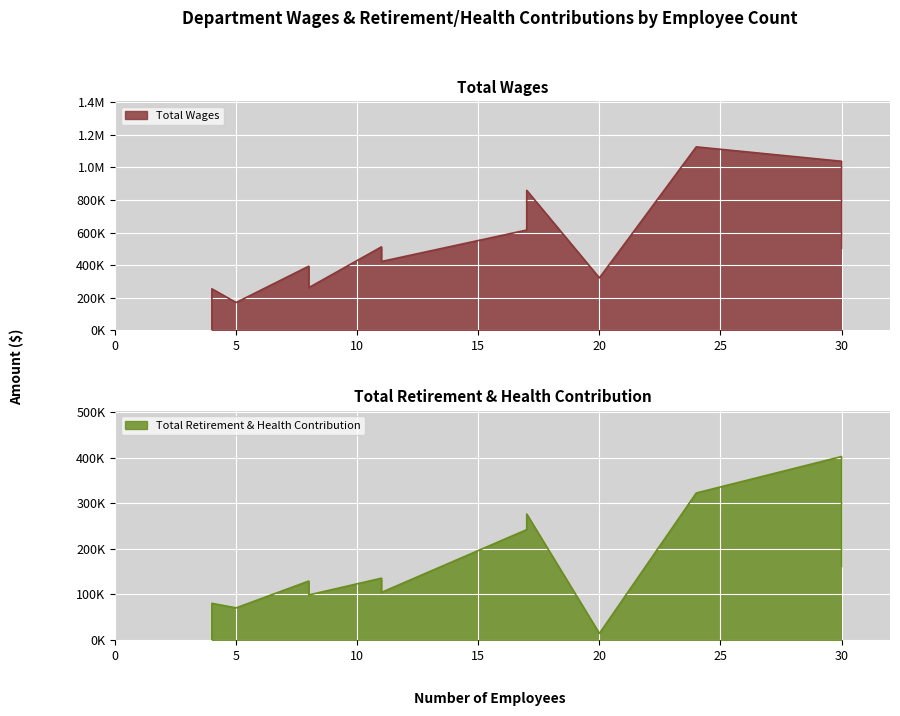

How many lines are shown in the chart?

2